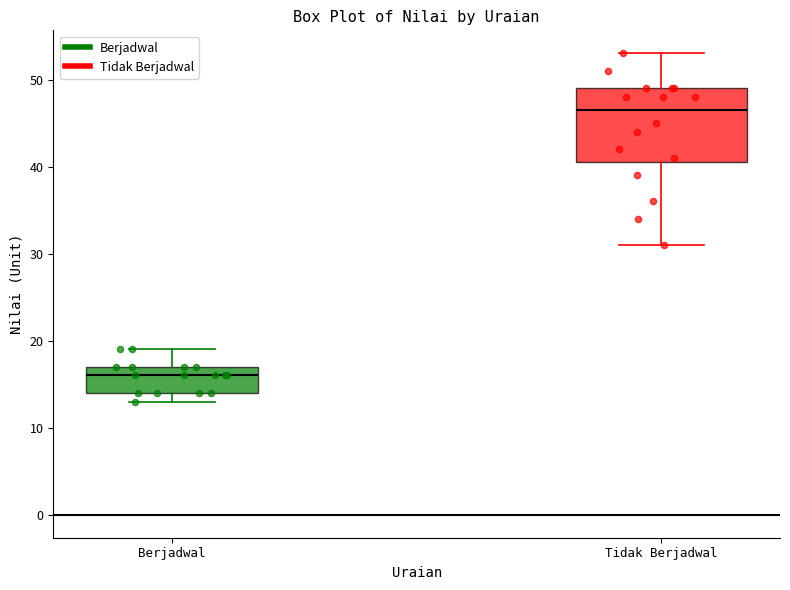

Reading left to right, transcribe this box plot: for each box, give where its median line is, the range the box spans, and where its two whiskers end, as read against the y-axis. The values are not printed on the chart, so give them approximately, as read against the axis.

Berjadwal: median 16, box 14 to 17, whiskers 13 to 19
Tidak Berjadwal: median 47, box 41 to 49, whiskers 31 to 53